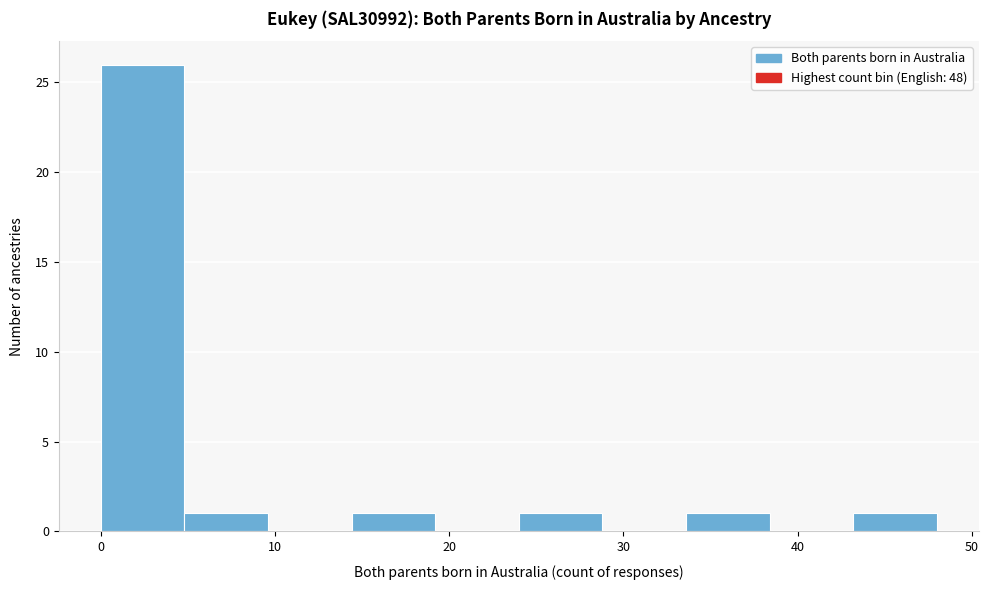

Reading left to right, list every bar in this chart as the range it spans on the x-axis followed by its height. Neither the bar edges nor the heights are printed on the chart, so give them approximately, as read against the axes.

0.0 to 4.8: 26
4.8 to 9.6: 1
9.6 to 14.4: 0
14.4 to 19.2: 1
19.2 to 24.0: 0
24.0 to 28.8: 1
28.8 to 33.6: 0
33.6 to 38.4: 1
38.4 to 43.2: 0
43.2 to 48.0: 1